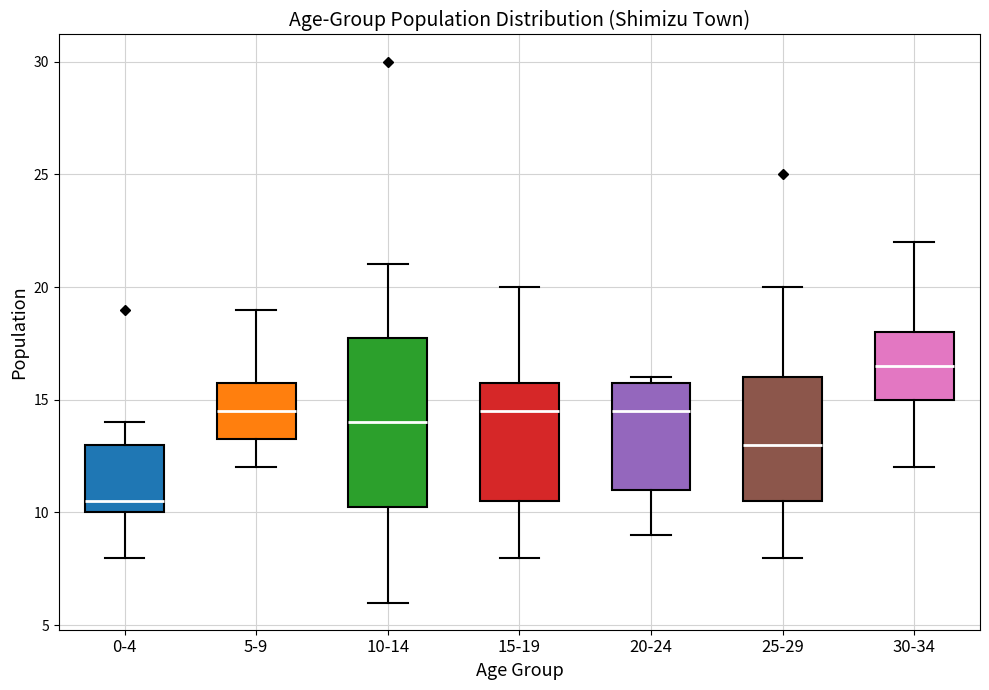

Comparing the boxes themselves (not the whiskers), which one is the tallest?

10-14